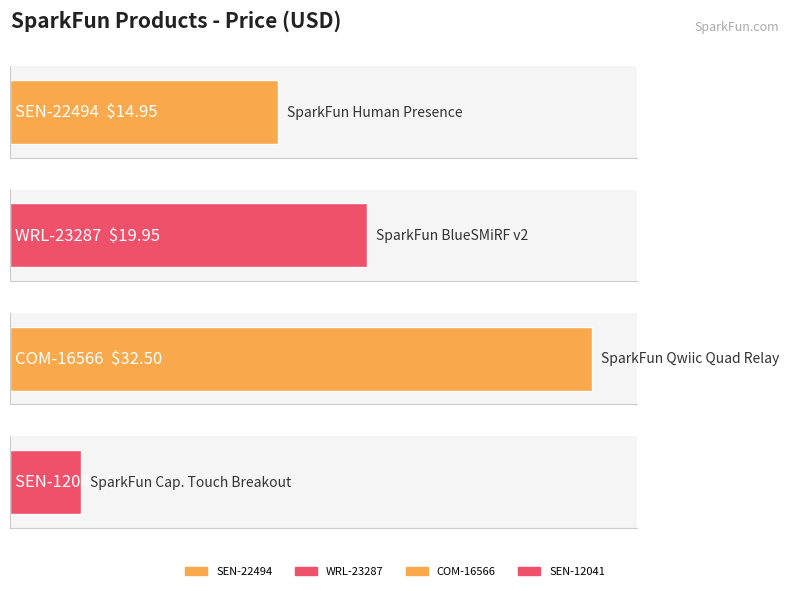

Rank the categories by value from highest to lowest.

COM-16566, WRL-23287, SEN-22494, SEN-12041